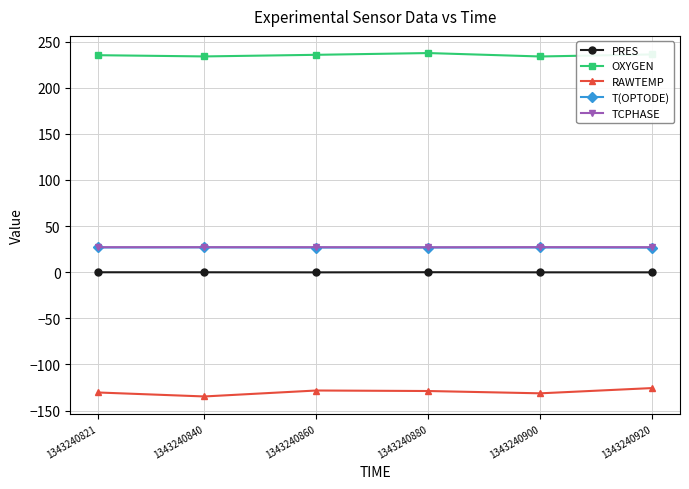

True or false: T(OPTODE) and TCPHASE cross at least once.

False